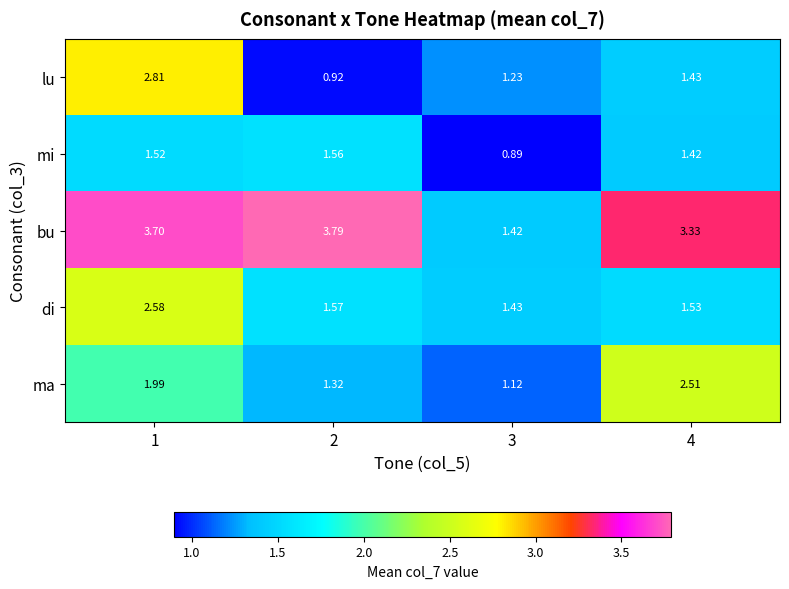

Rank the series by their maximum value, from highest to lowest.

bu, lu, di, ma, mi